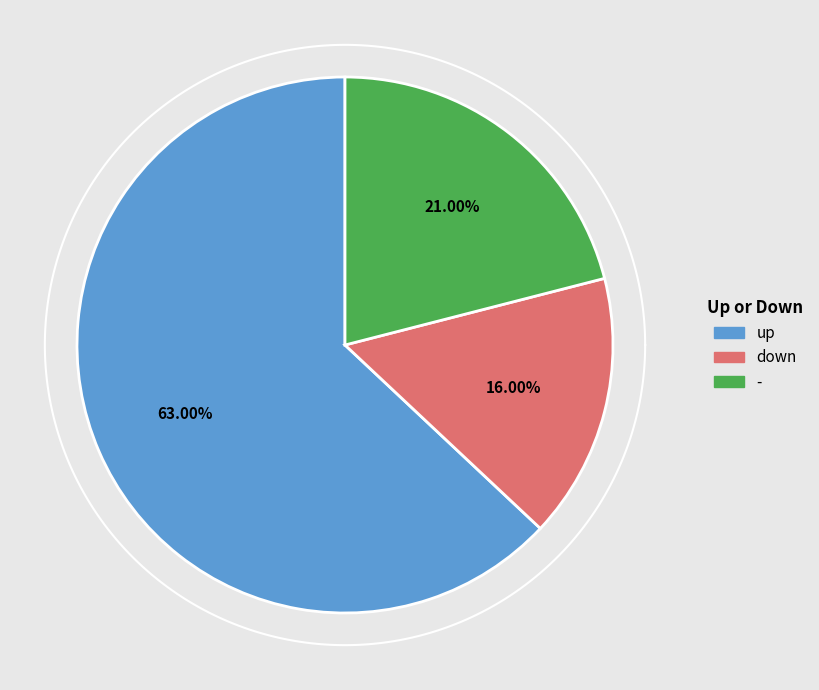

Is there a majority slice in this chart?

Yes